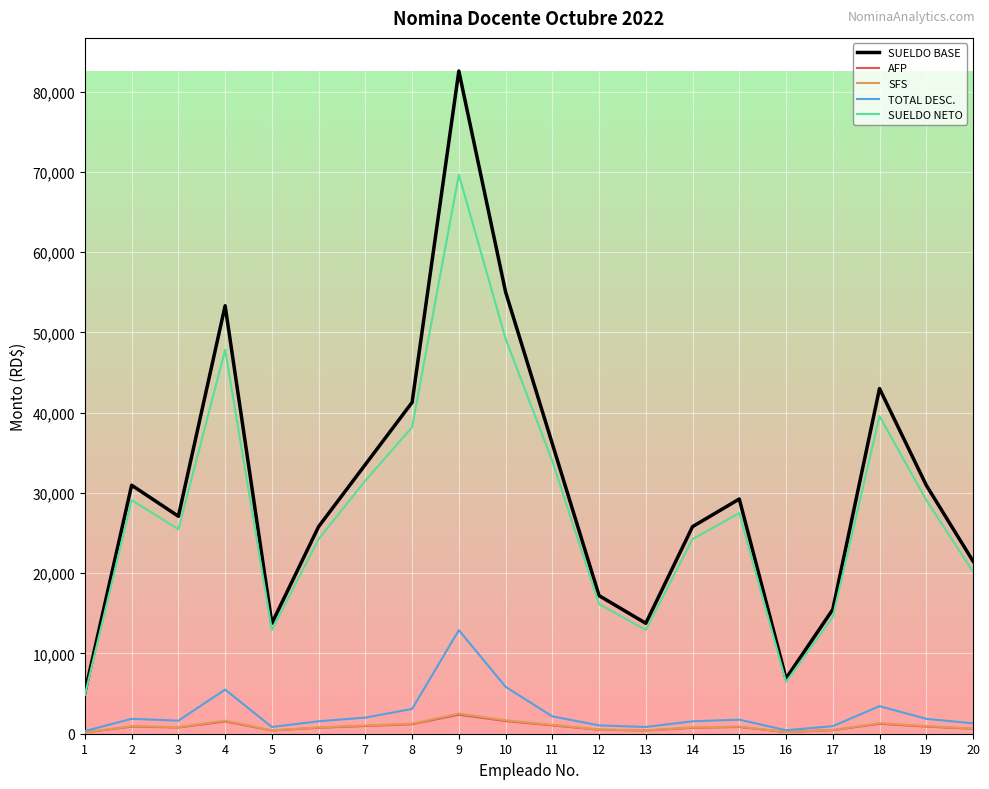

What is the lowest value of the TOTAL DESC. series?

330.0